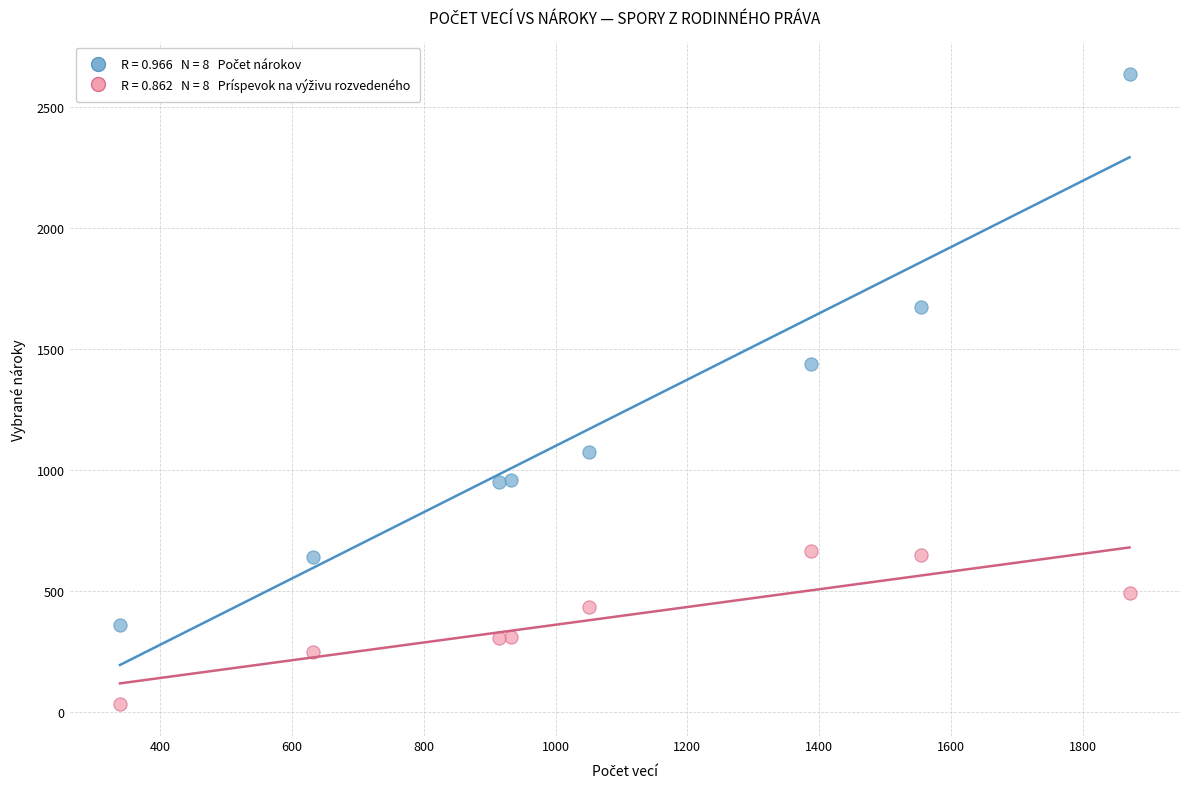

Across all data points, what is the range of X values (max minus min)?

1532